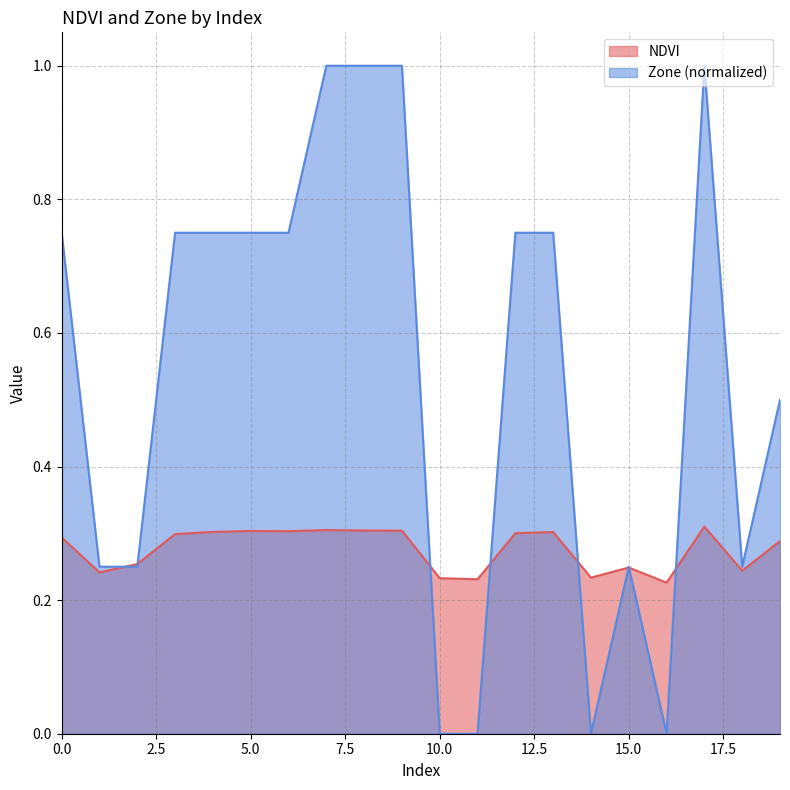

The NDVI series shows 0.1 at 18. True or false?

False